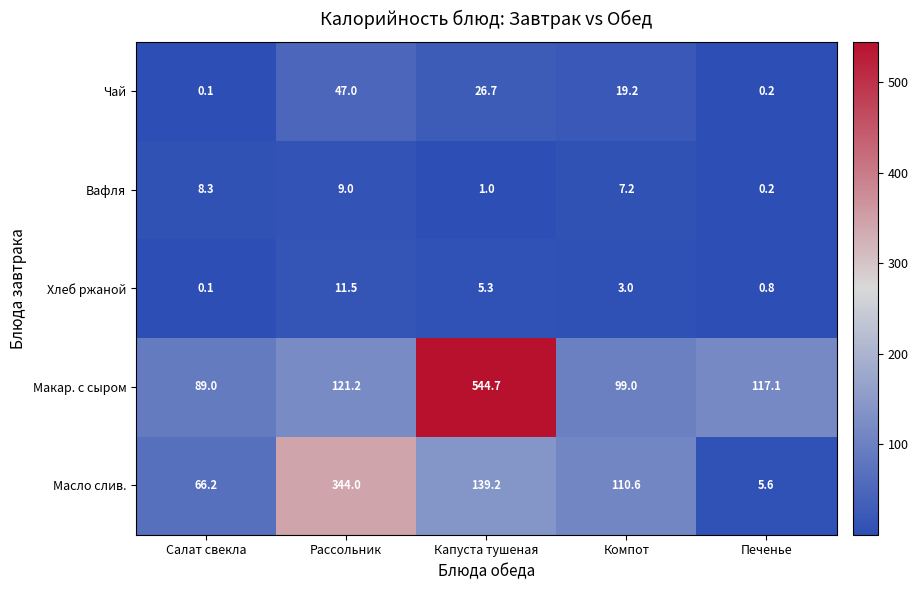

List the labels in order of Вафля value, smallest first.

Печенье, Капуста тушеная, Компот, Салат свекла, Рассольник